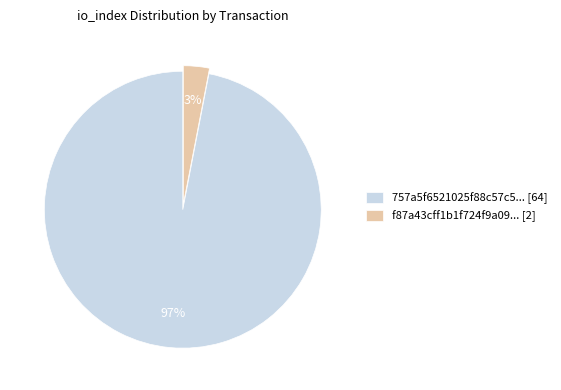

To the nearest percent, what is the difference between the largest and smallest slice percentages?

94%